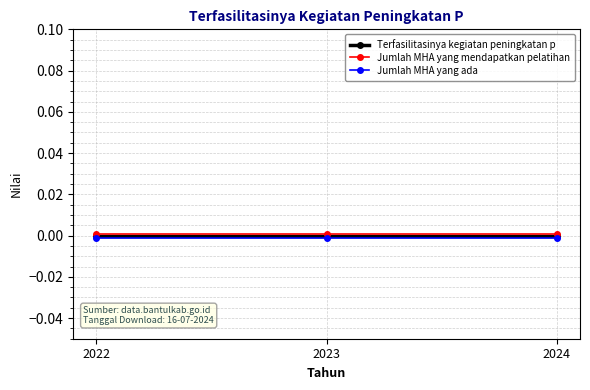

Is it true that Jumlah MHA yang mendapatkan pelatihan equals 0.0 at 2024?

True